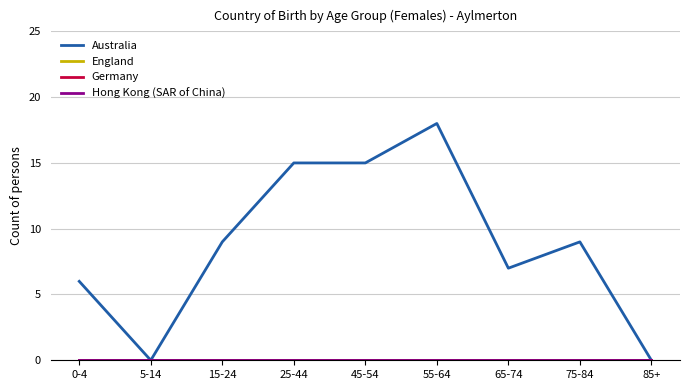

What is the label of the 9th point from the right?

0-4